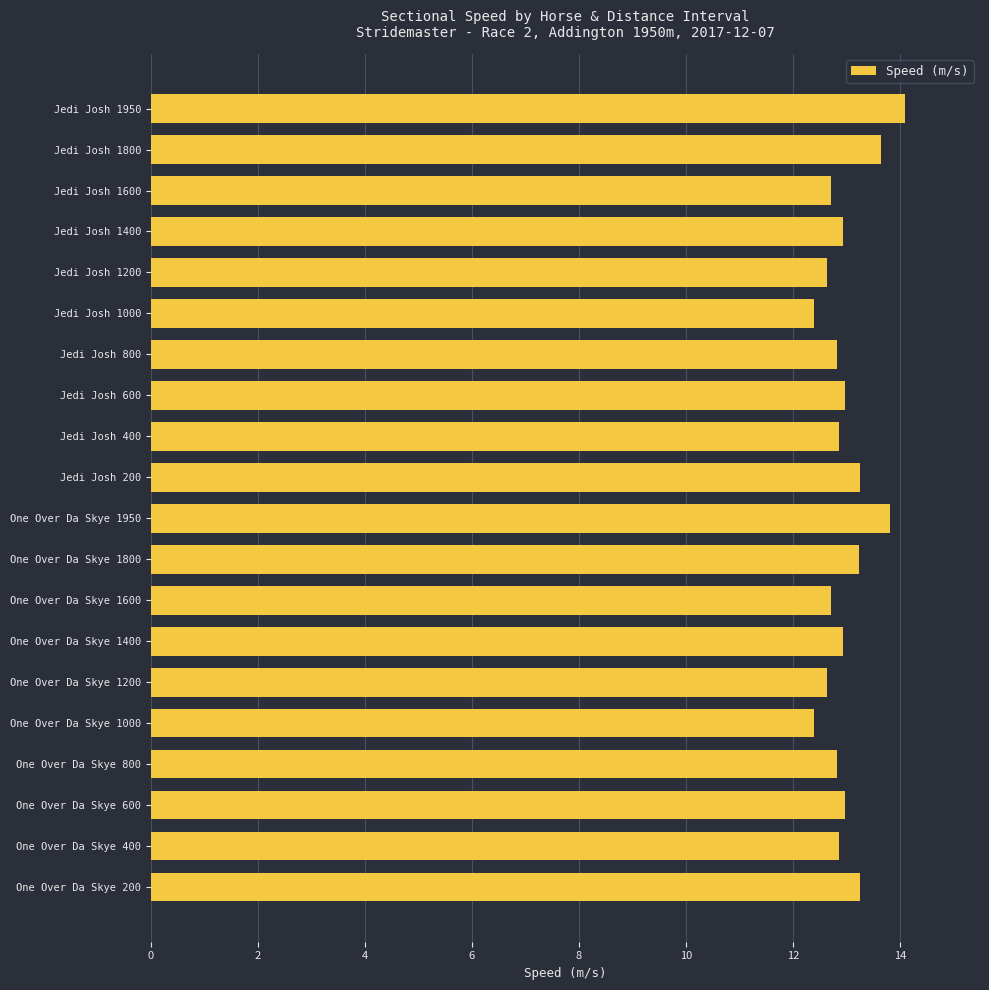

What is the sum of the values at One Over Da Skye 1000 and Jedi Josh 1800?

26.0